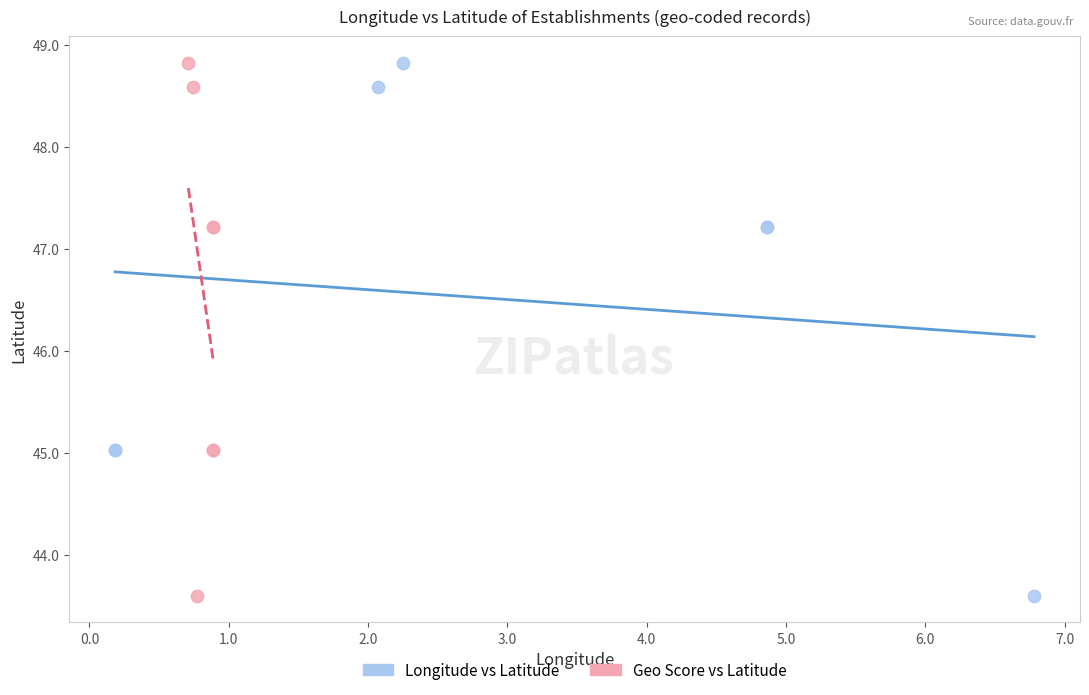

What are all the series names shown in the legend?

Longitude vs Latitude, Geo Score vs Latitude